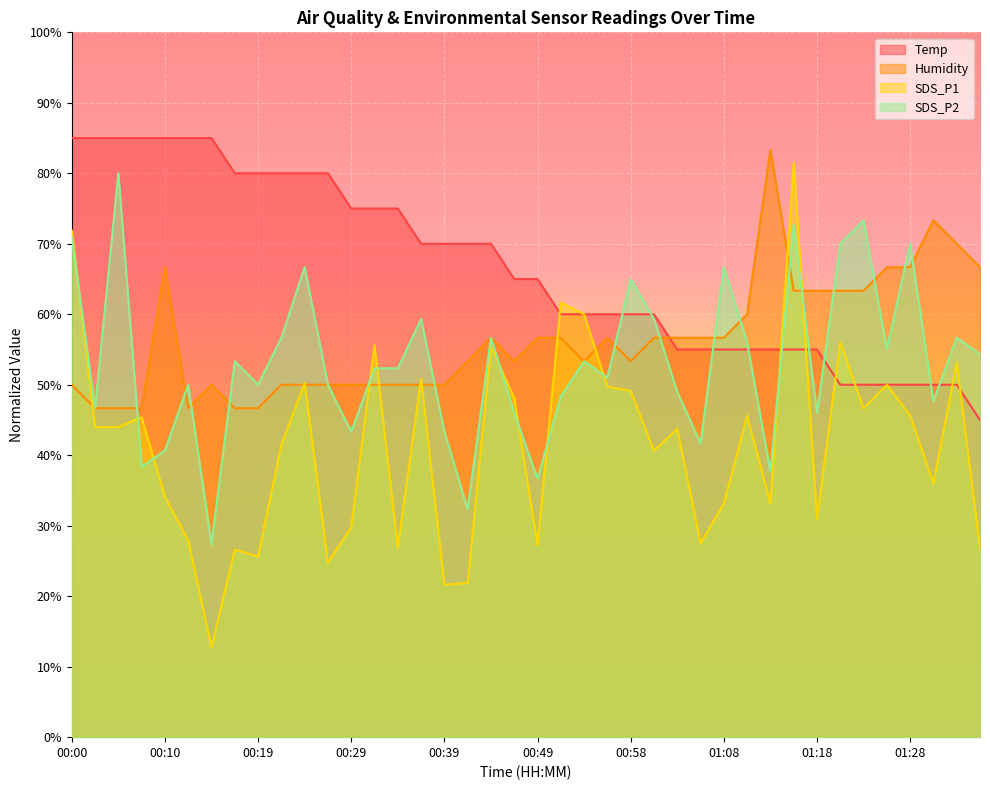

Where is the first local minimum for SDS_P1?

00:14